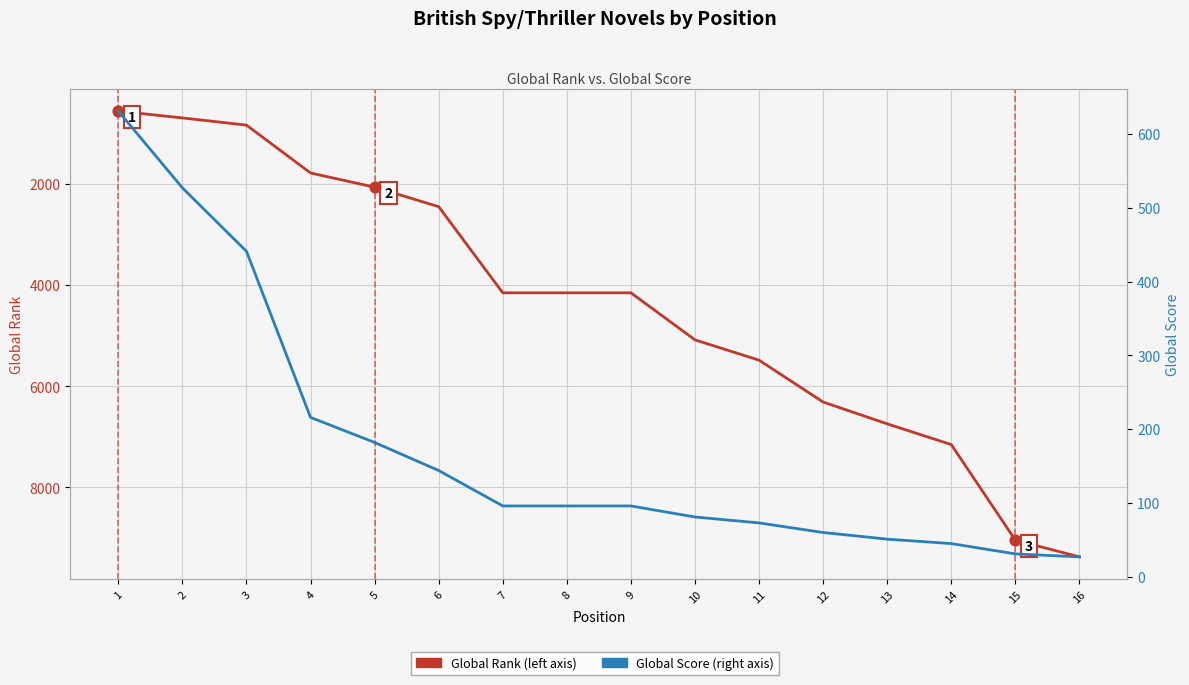

Which series reaches the maximum Y coordinate?

Global Rank